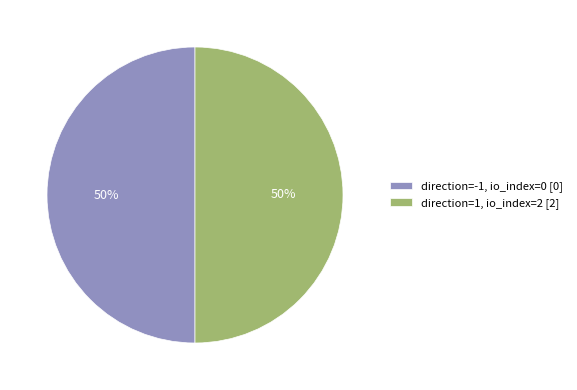

Do direction=1, io_index=2 [2] and direction=-1, io_index=0 [0] together represent more than half of the pie?

Yes